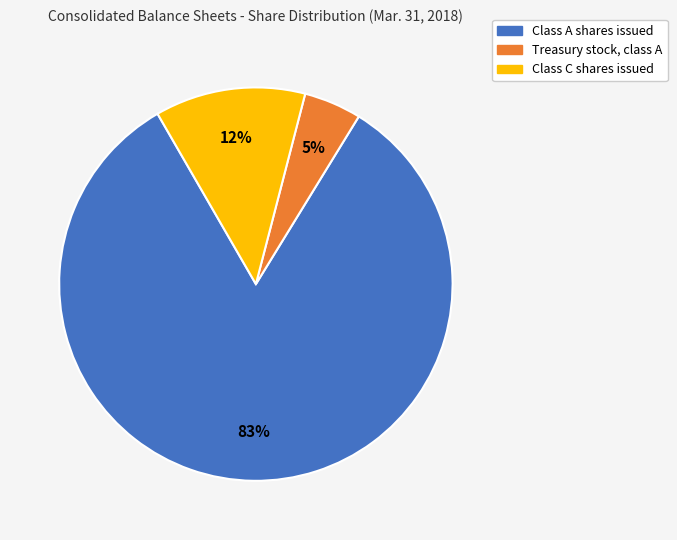

To the nearest percent, what is the average slice percentage?

33%